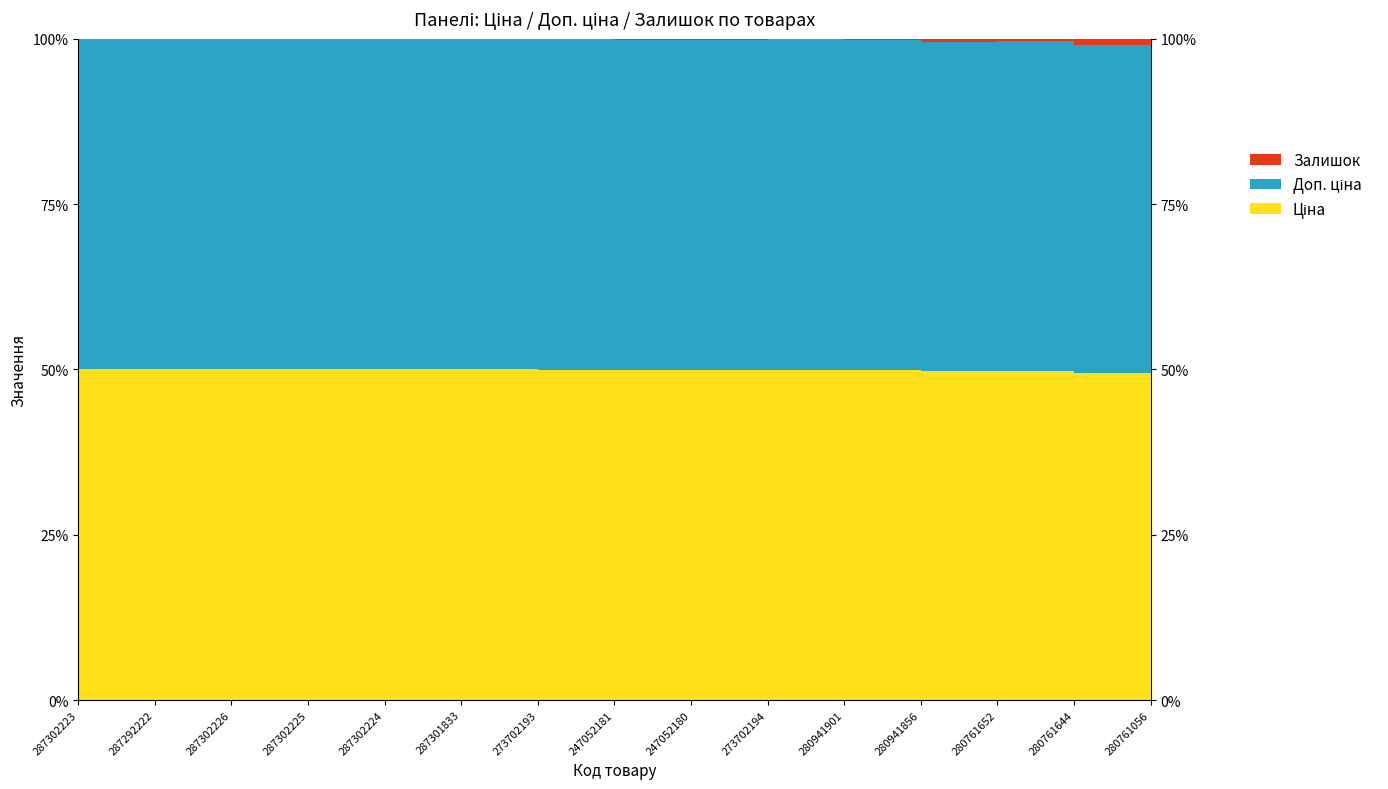

Reading left to right, what are all the values shown in this chart?

Ціна: 287302223=19831.1	287292222=16863.2	287302226=19831.1	287302225=19831.1	287302224=19831.1	287301833=19831.1	273702193=9321.4	247052181=7545.9	247052180=7545.9	273702194=9321.4	280941901=6879.5	280941856=6879.5	280761652=5636.0	280761644=5636.0	280761056=5636.0
Доп. ціна: 287302223=19831.1	287292222=16863.2	287302226=19831.1	287302225=19831.1	287302224=19831.1	287301833=19831.1	273702193=9321.4	247052181=7545.9	247052180=7545.9	273702194=9321.4	280941901=6879.5	280941856=6879.5	280761652=5636.0	280761644=5636.0	280761056=5636.0
Залишок: 287302223=1.0	287292222=4.0	287302226=1.0	287302225=5.0	287302224=3.0	287301833=0.0	273702193=19.0	247052181=19.0	247052180=21.0	273702194=18.0	280941901=32.0	280941856=71.0	280761652=42.0	280761644=115.0	280761056=257.0